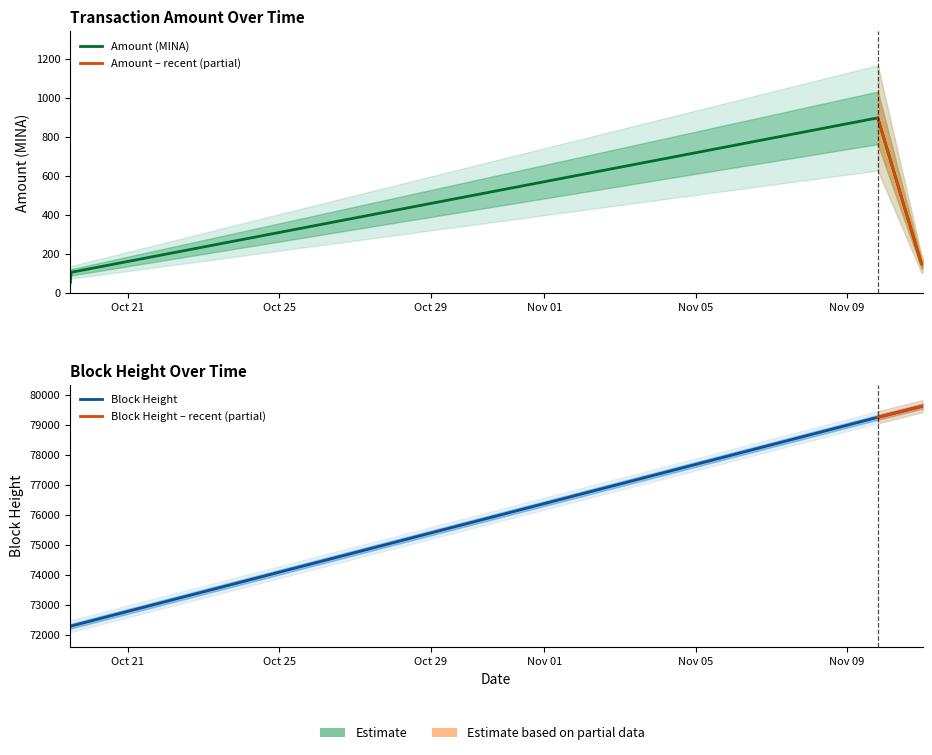

What is the sum of the values at 2021-11-09 18:57 and 2021-10-19 11:21?

953.8